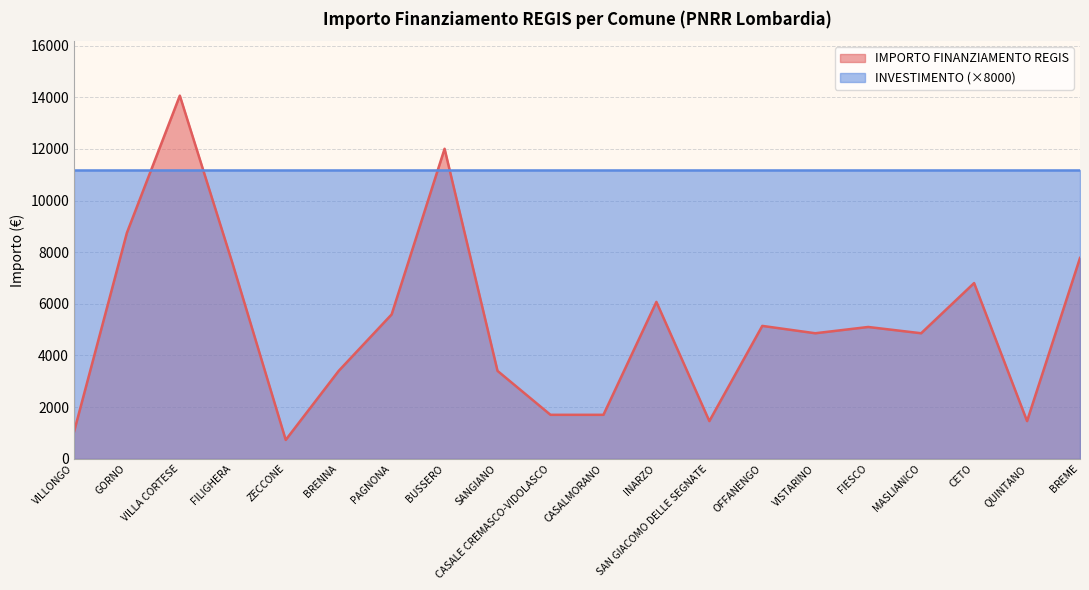

What is the difference between the maximum and minimum values?

13334